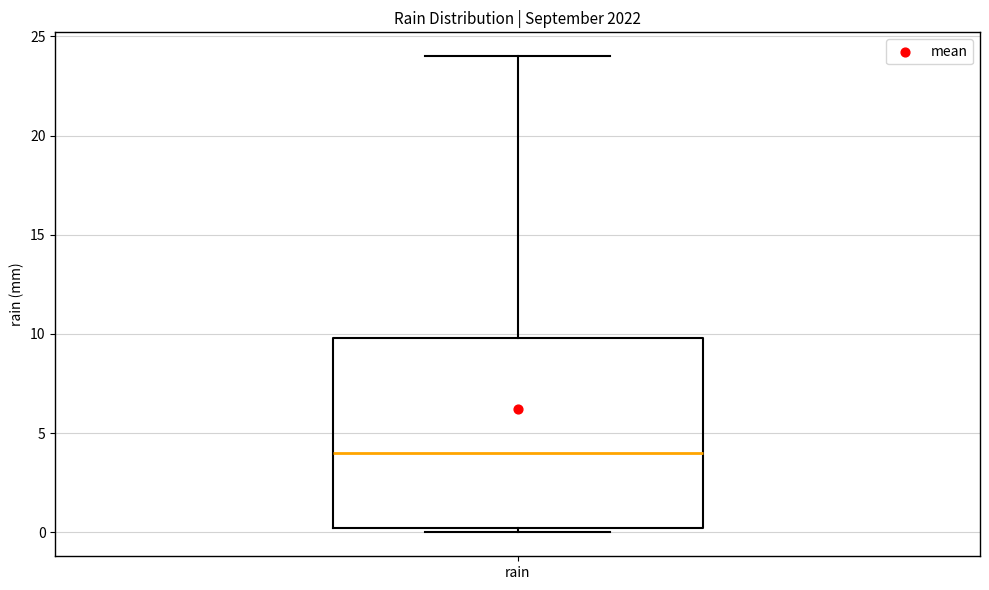

Read this box plot against the y-axis: the position of the median line, the range covered by the box, and the ends of both whiskers. The values are not printed on the chart, so give them approximately, as read against the axis.

median 4, box 0 to 10, whiskers 0 (just below the box's lower edge) to 24